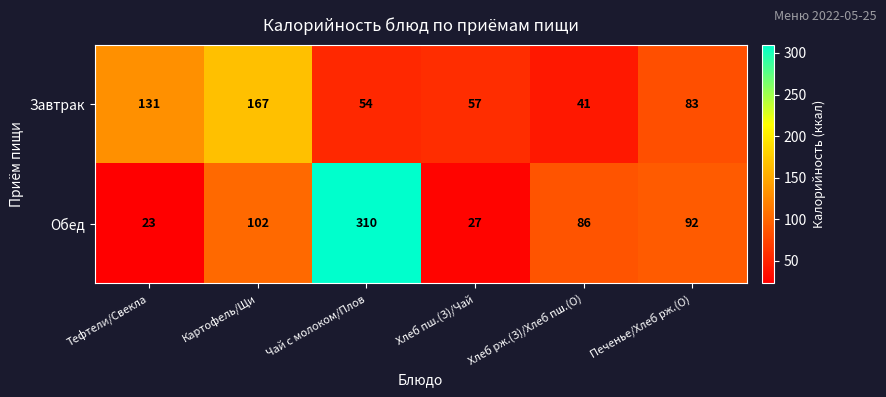

What is the average value of the Завтрак series?

89